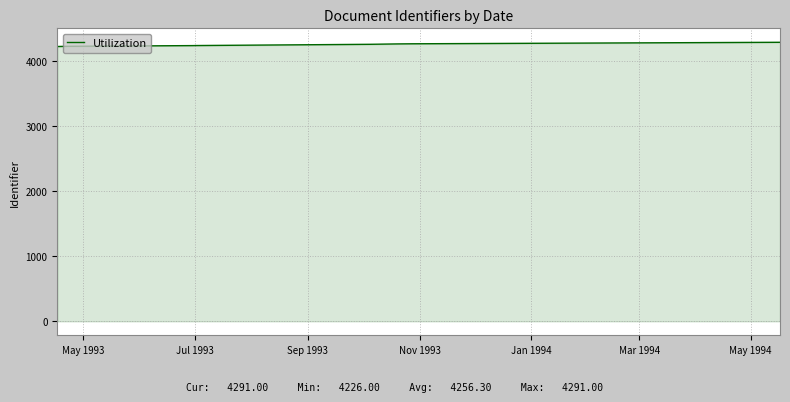

What is the smallest value displayed?

4226